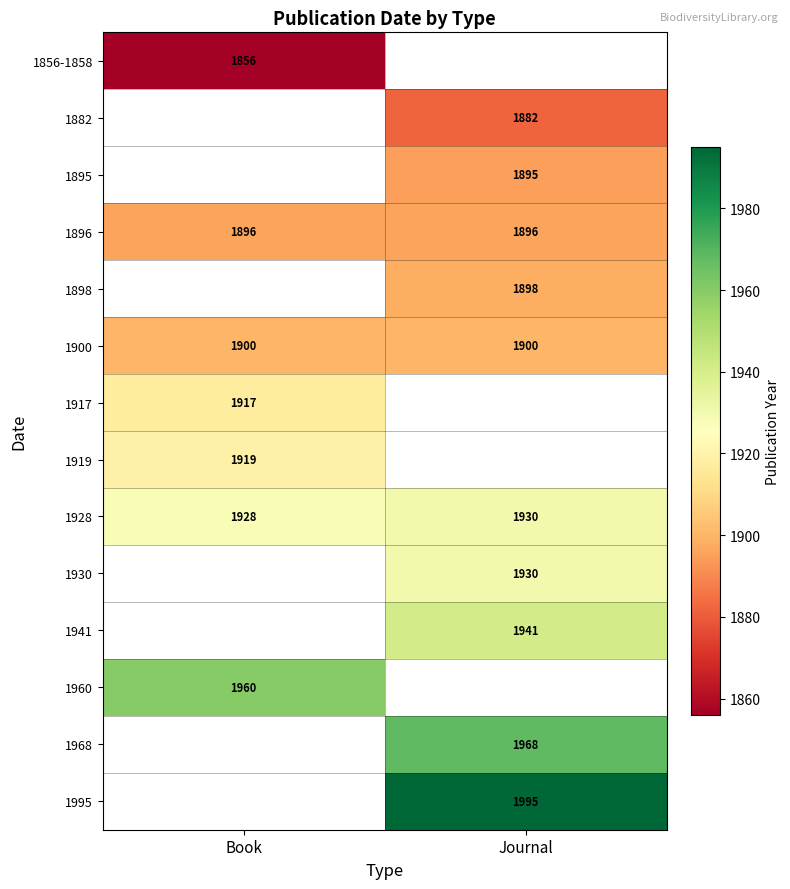

What is the sum of the 1928 values at Book and Journal?

3858